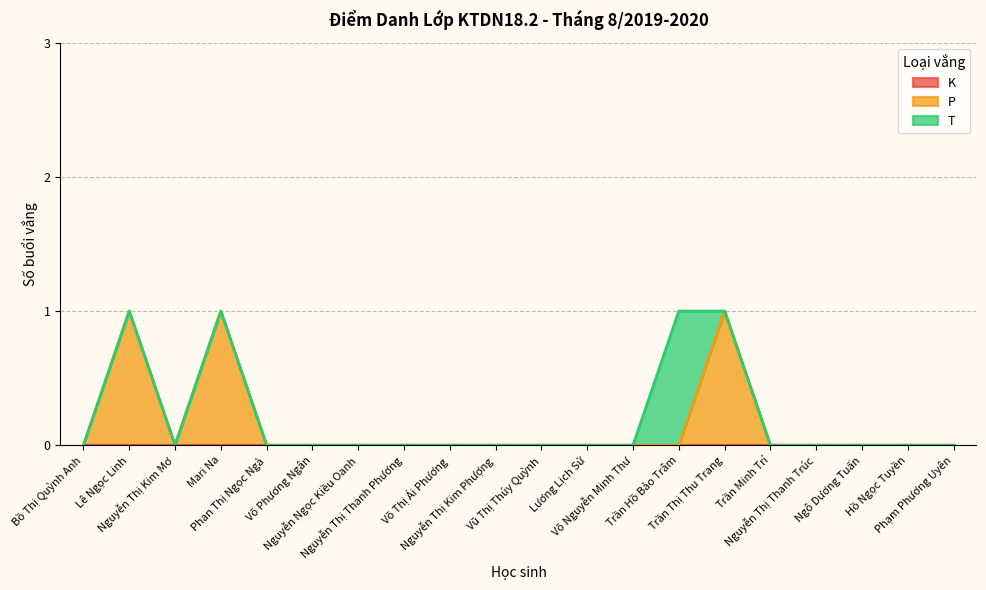

Reading left to right, transcribe all the data shown in this chart.

K: 0	0	0	0	0	0	0	0	0	0	0	0	0	0	0	0	0	0	0	0
P: 0	1	0	1	0	0	0	0	0	0	0	0	0	0	1	0	0	0	0	0
T: 0	0	0	0	0	0	0	0	0	0	0	0	0	1	0	0	0	0	0	0